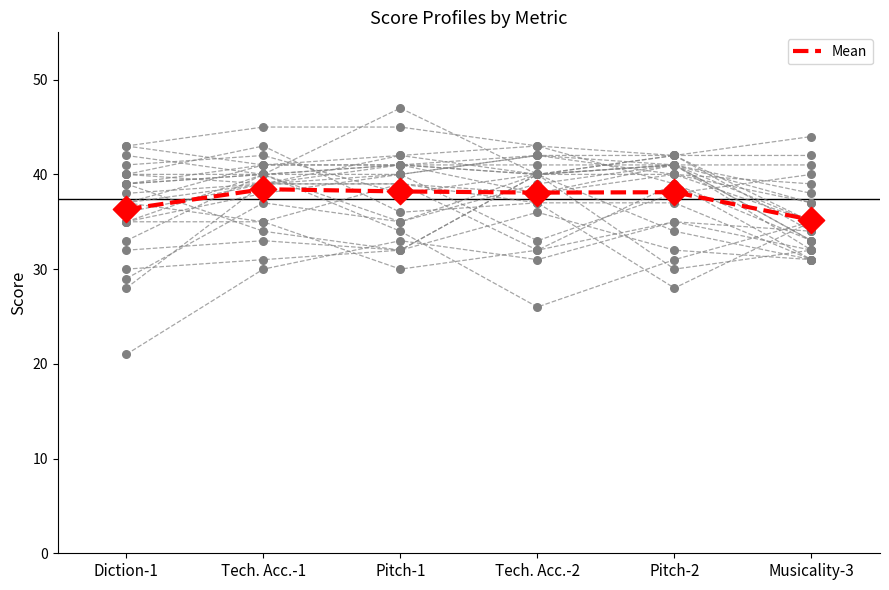

At which category is the sum across all series the highest?

1